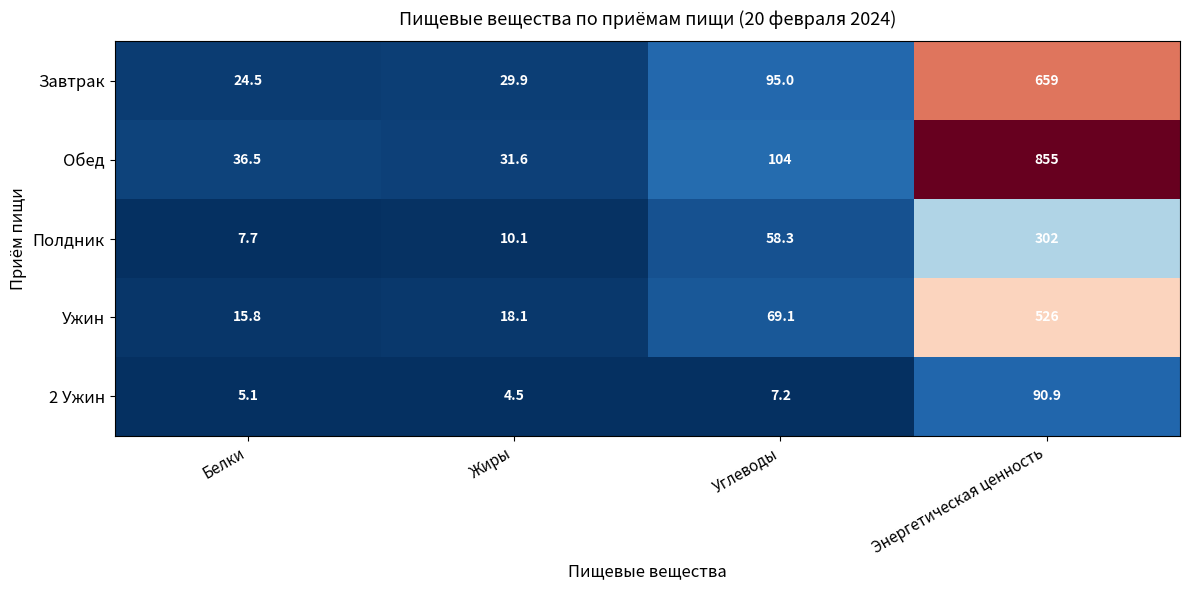

What is the spread (max minus min) of values at Жиры?

27.1